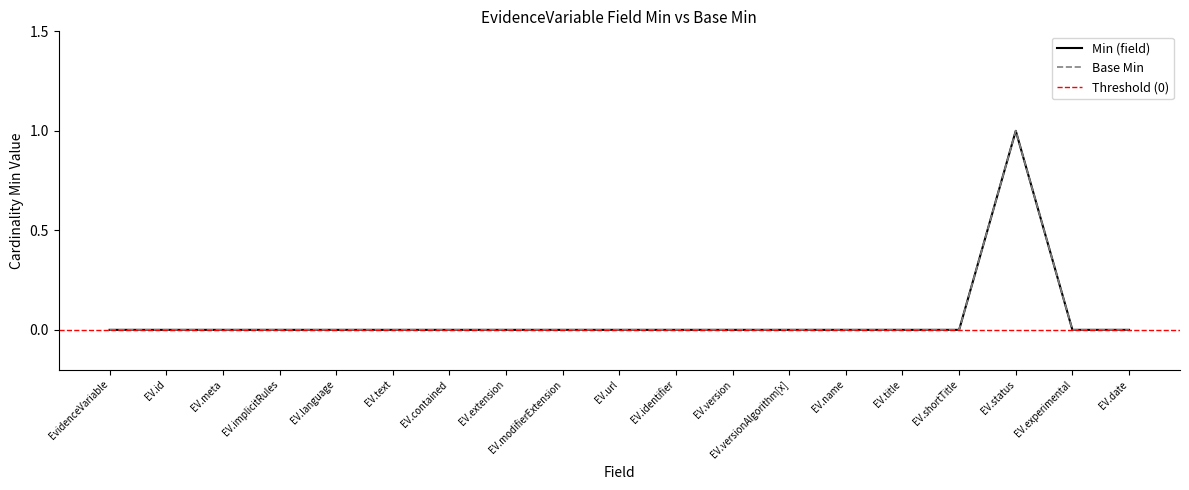

What position from the right is EV.experimental?

2